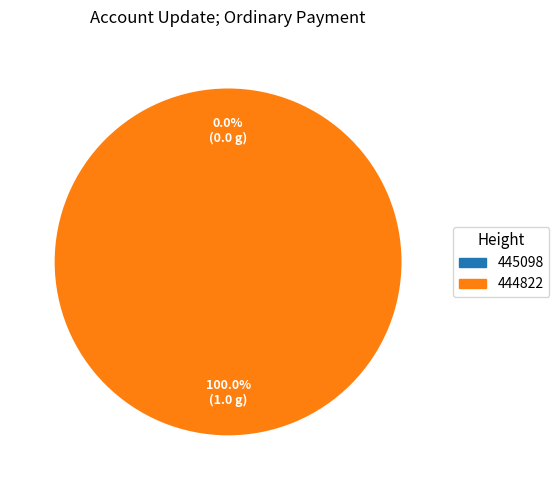

Combined, do 445098 and 444822 account for over 50%?

Yes